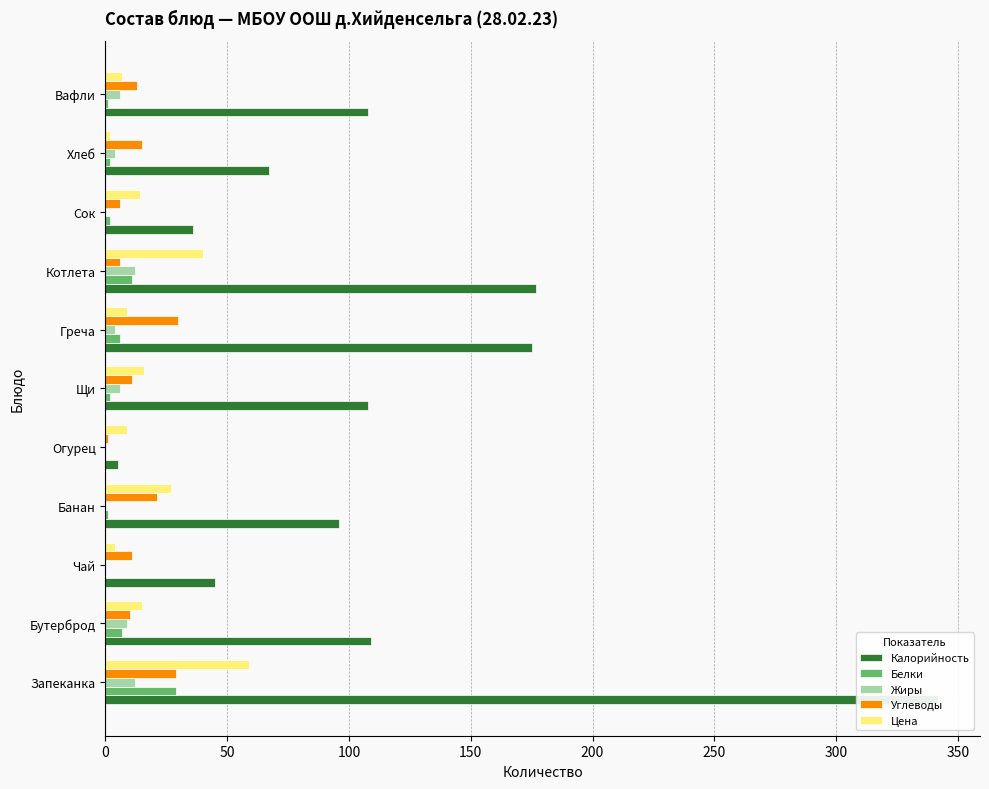

The value of Углеводы at Котлета is 10. True or false?

False